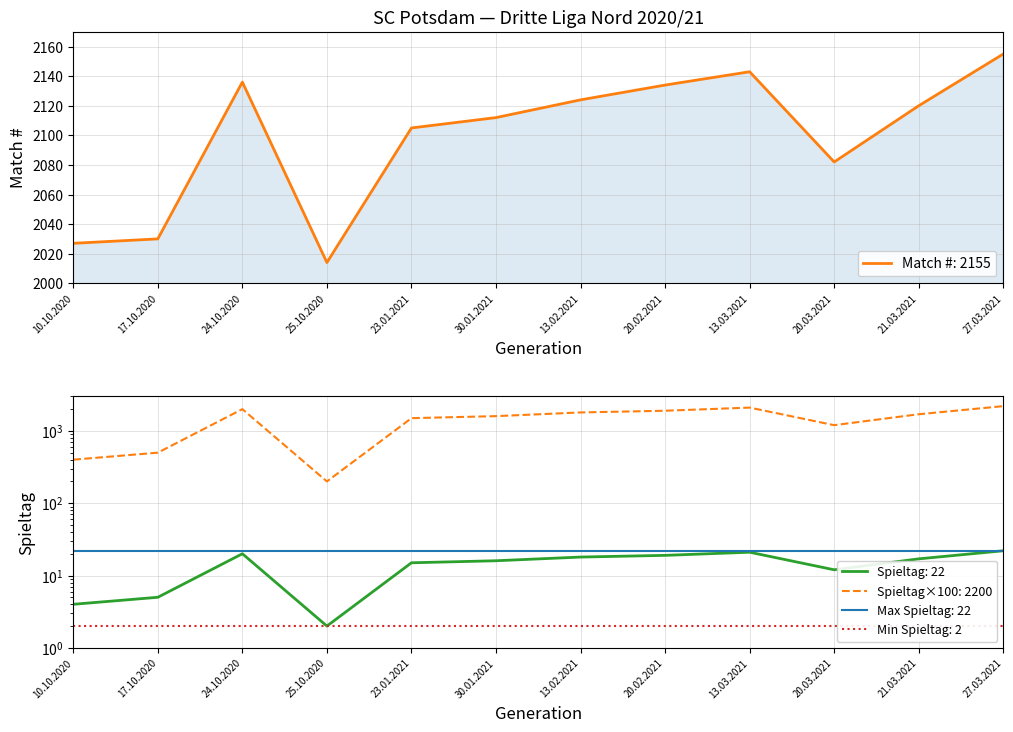

Which category has the highest value in the Spieltag series?

27.03.2021